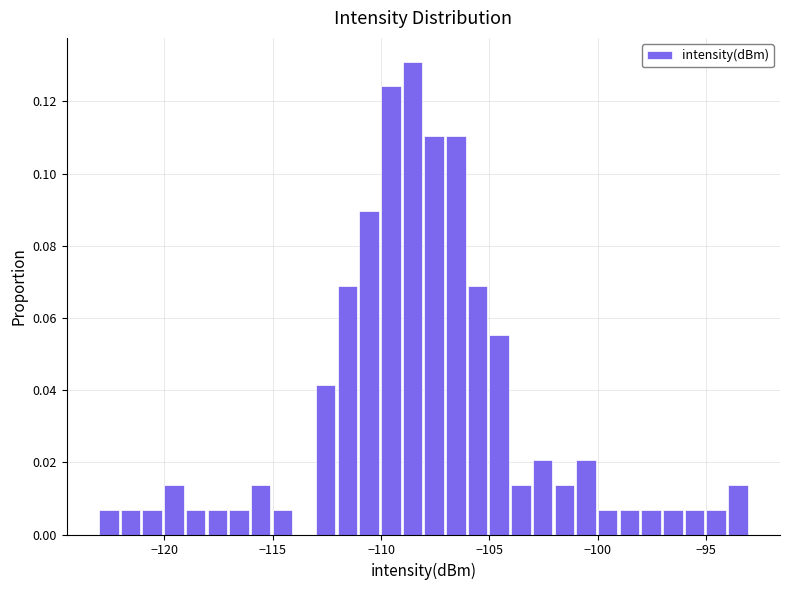

Around what value on the x-axis is the tallest bar? Give the approximate position of its centre, as read against the axis.

-108.5